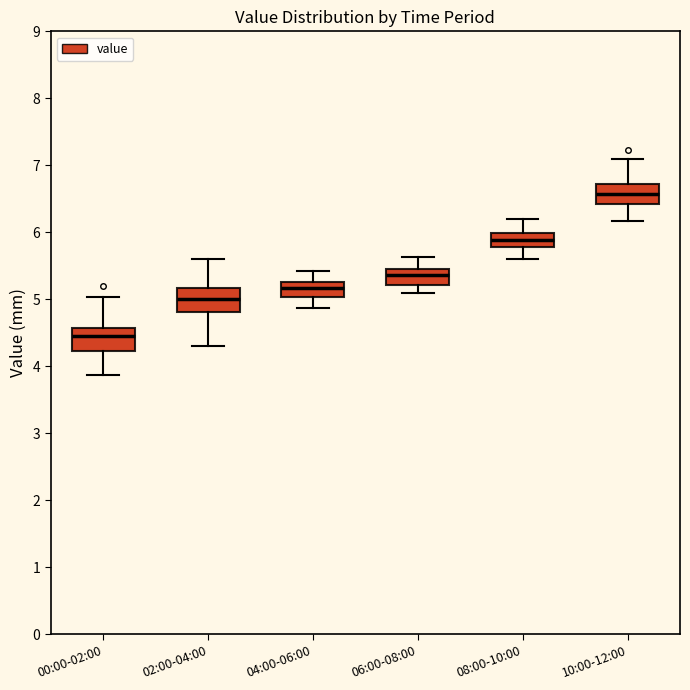

Where is the upper edge of the box for 08:00-10:00 on the y-axis? The values are not printed on the chart, so give them approximately, as read against the axis.

6.0